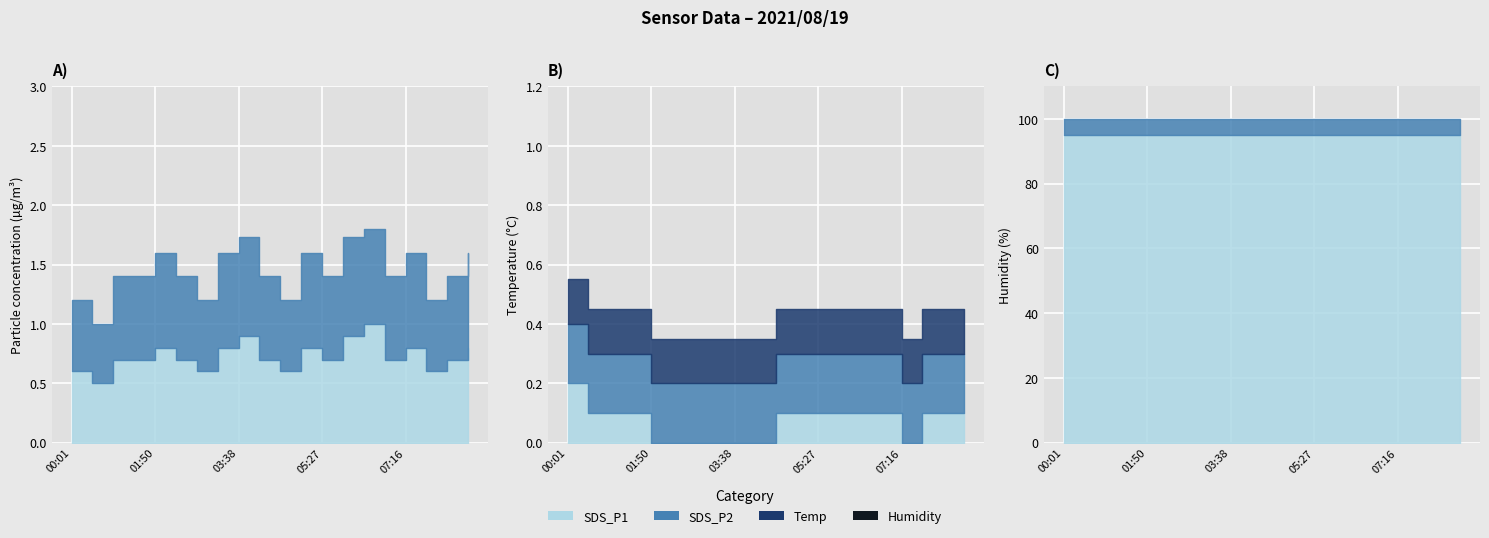

What is the label of the 17th point from the right?

01:22